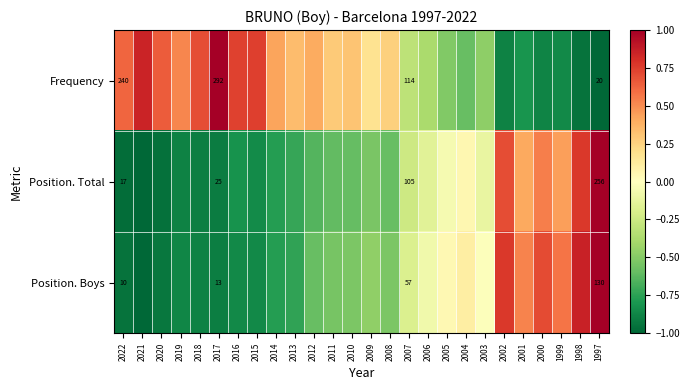

What is the sum of the Frequency values at 1997 and 2022?

-0.4